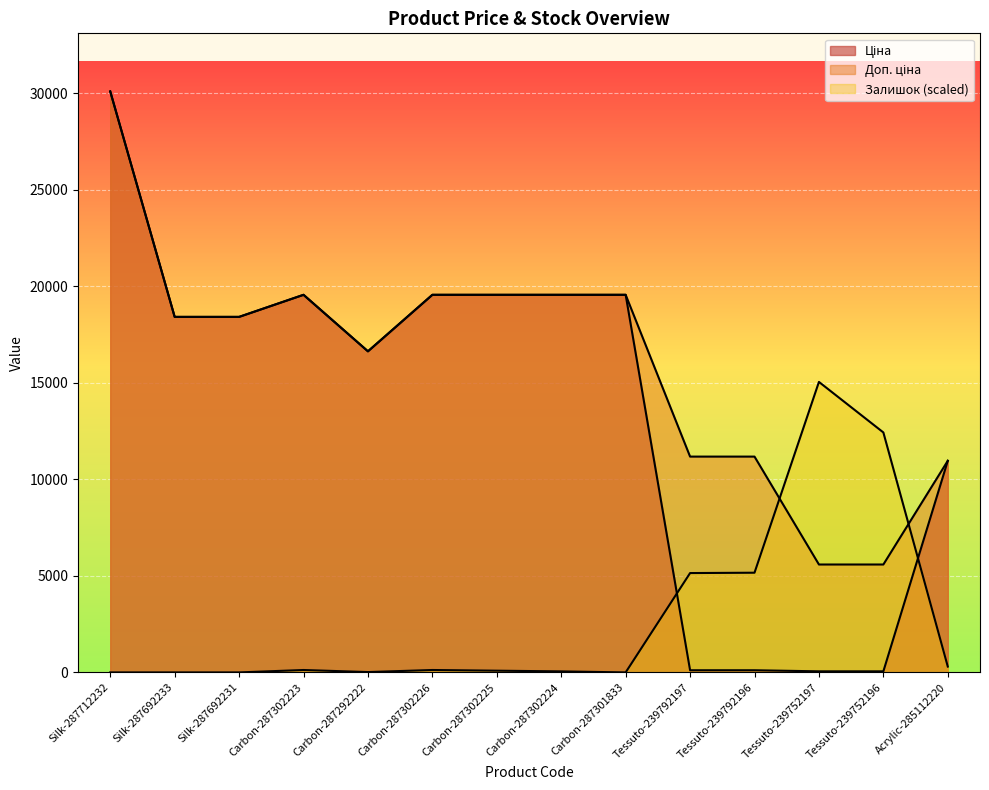

What is the maximum value shown in the chart?

30102.8